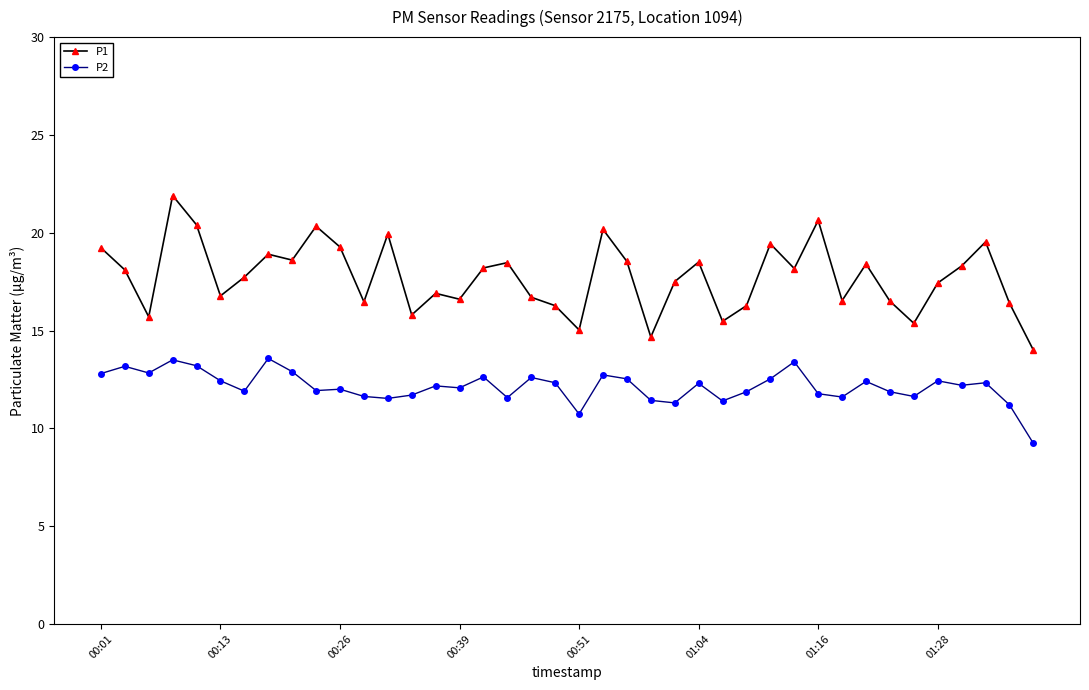

What is the difference between the maximum and minimum values in the P2 series?

4.3